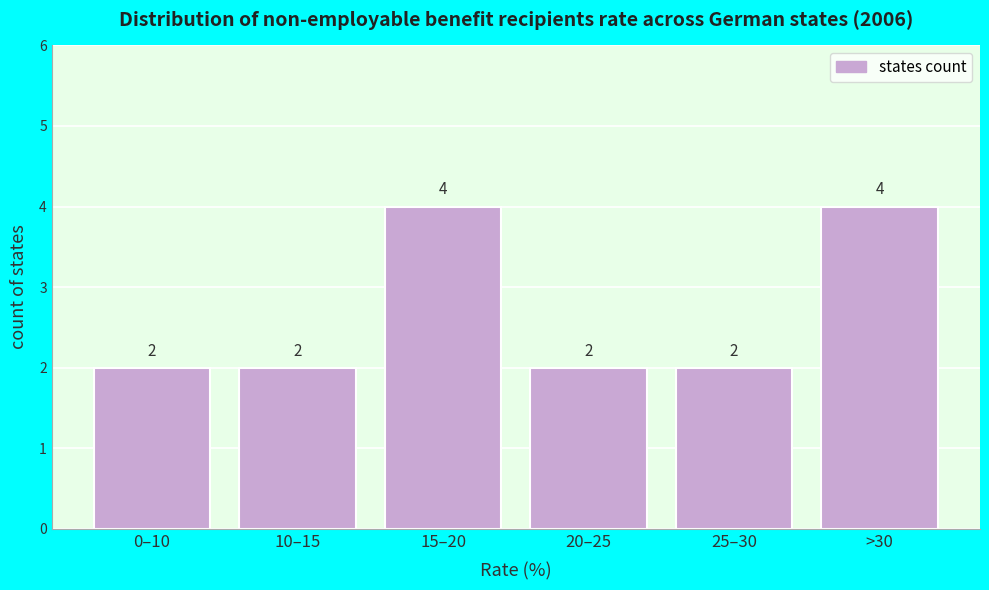

Reading right to left, what are all the values shown in this chart?

>30=4	25–30=2	20–25=2	15–20=4	10–15=2	0–10=2